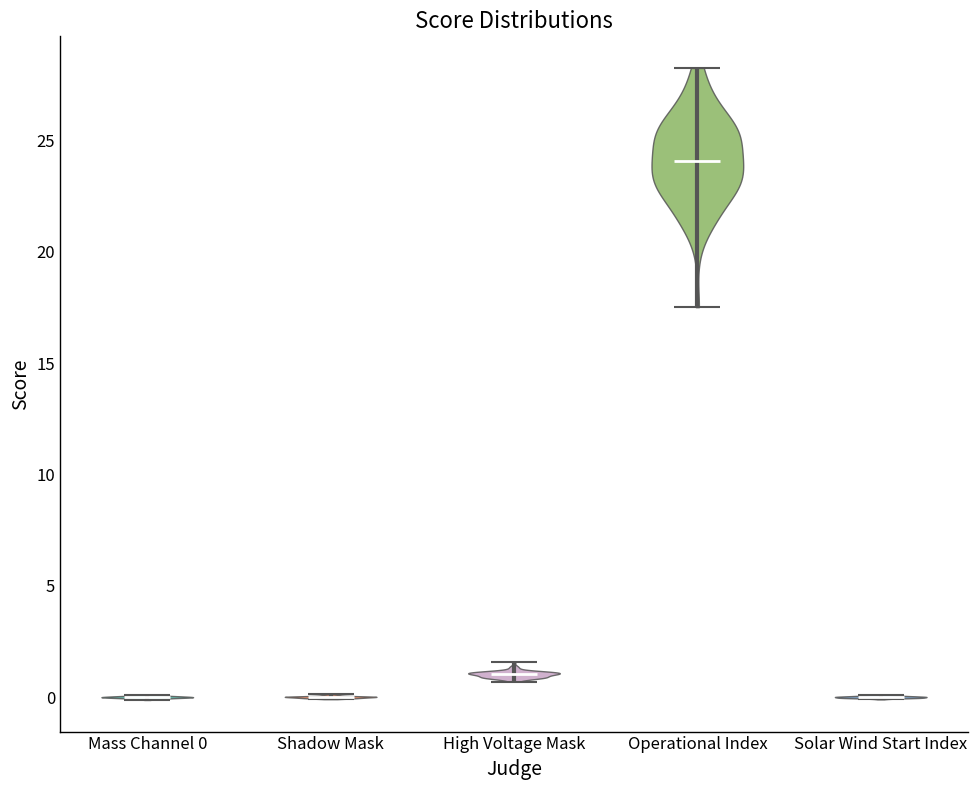

What is the highest point the violin for Solar Wind Start Index reaches on the y-axis? The values are not printed on the chart, so give them approximately, as read against the axis.

0.0